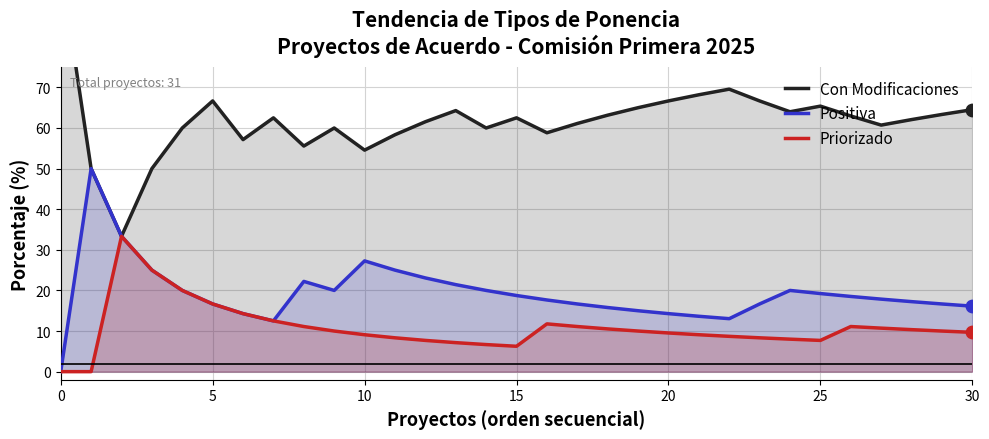

What is the total value across all series at 11?

91.7